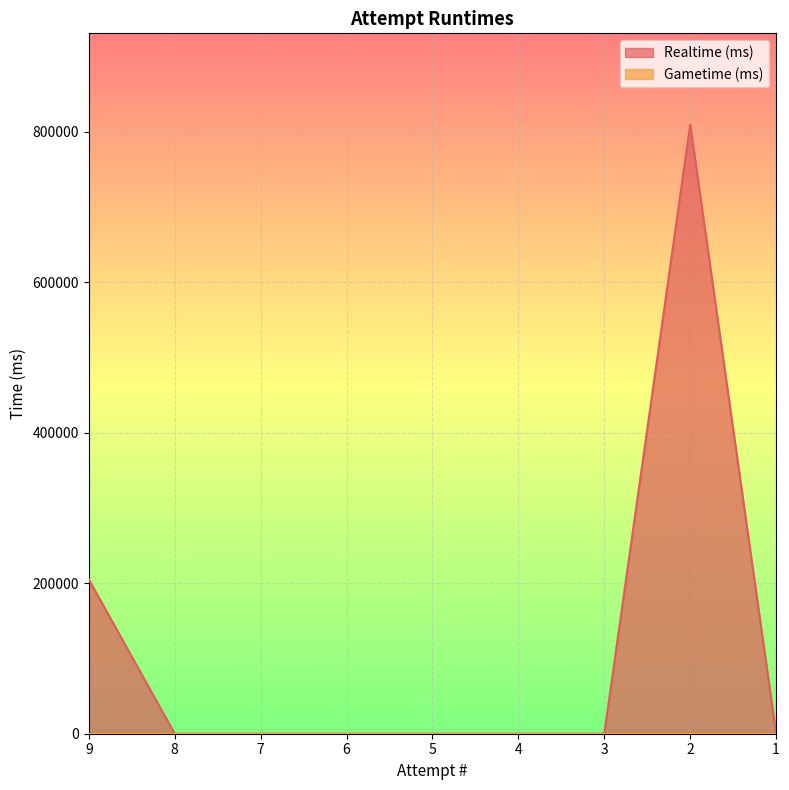

What is the sum of all values?

1014618